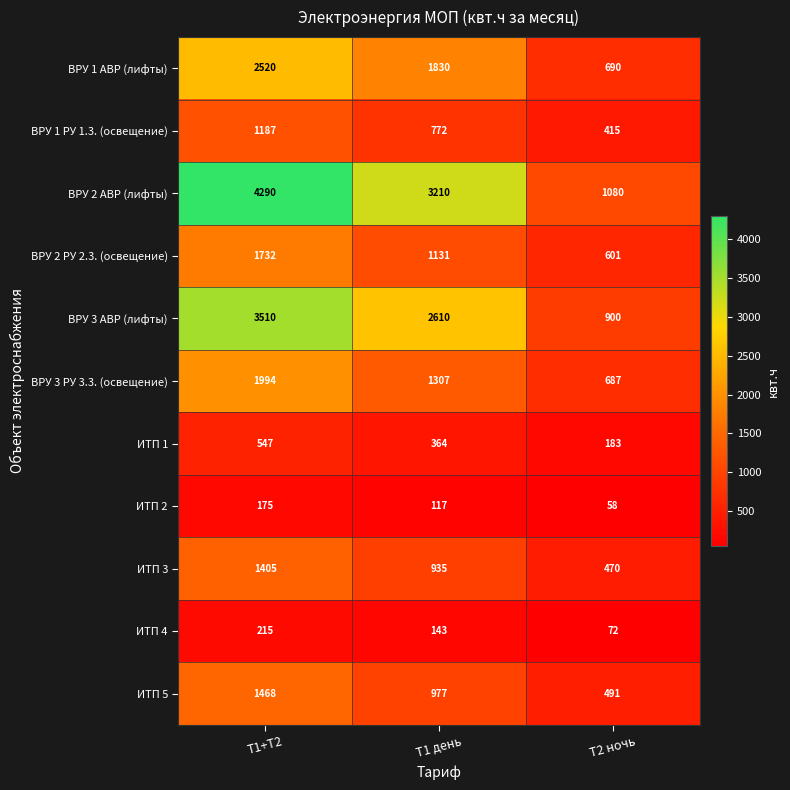

At which label is ВРУ 3 РУ 3.3. (освещение) closest to 1340?

Т1 день